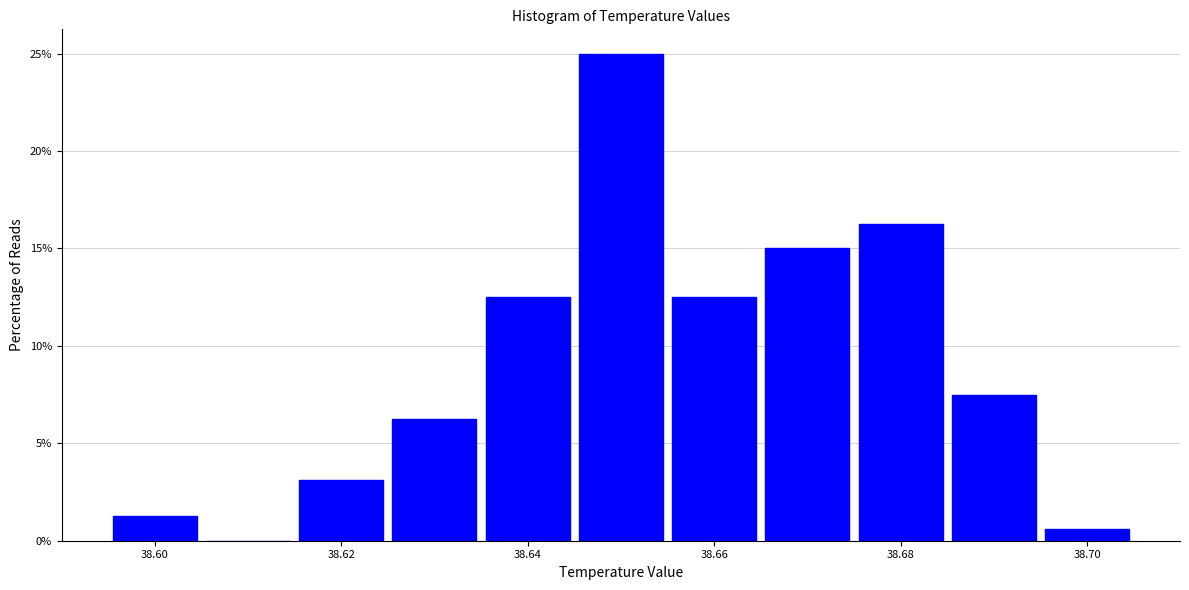

Reading left to right, list every bar in this chart as the range it spans on the x-axis followed by its height. Neither the bar edges nor the heights are printed on the chart, so give them approximately, as read against the axes.

38.595 to 38.605: 1.5
38.605 to 38.615: 0
38.615 to 38.625: 3.0
38.625 to 38.635: 6.5
38.635 to 38.645: 12.5
38.645 to 38.655: 25.0
38.655 to 38.665: 12.5
38.665 to 38.675: 15.0
38.675 to 38.685: 16.5
38.685 to 38.695: 7.5
38.695 to 38.705: 0.5